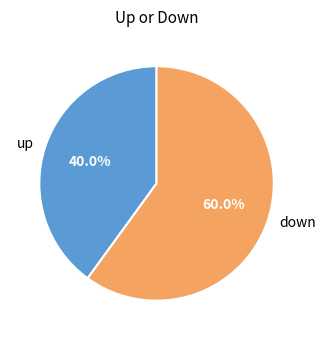

What is the smallest slice in the pie chart?

up